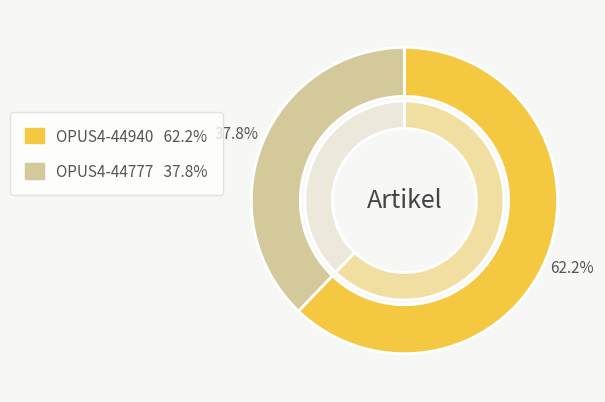

Which slice is the largest?

OPUS4-44940